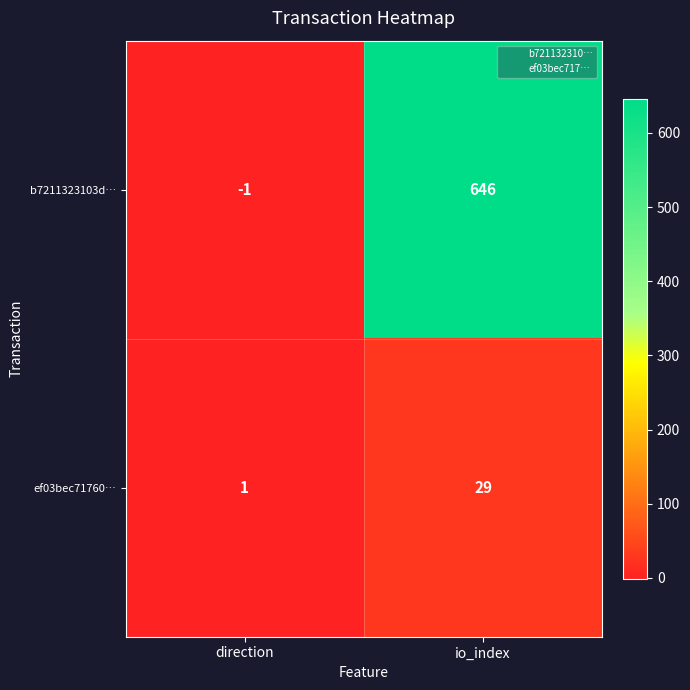

What is the sum of all b7211323103d… values?

645